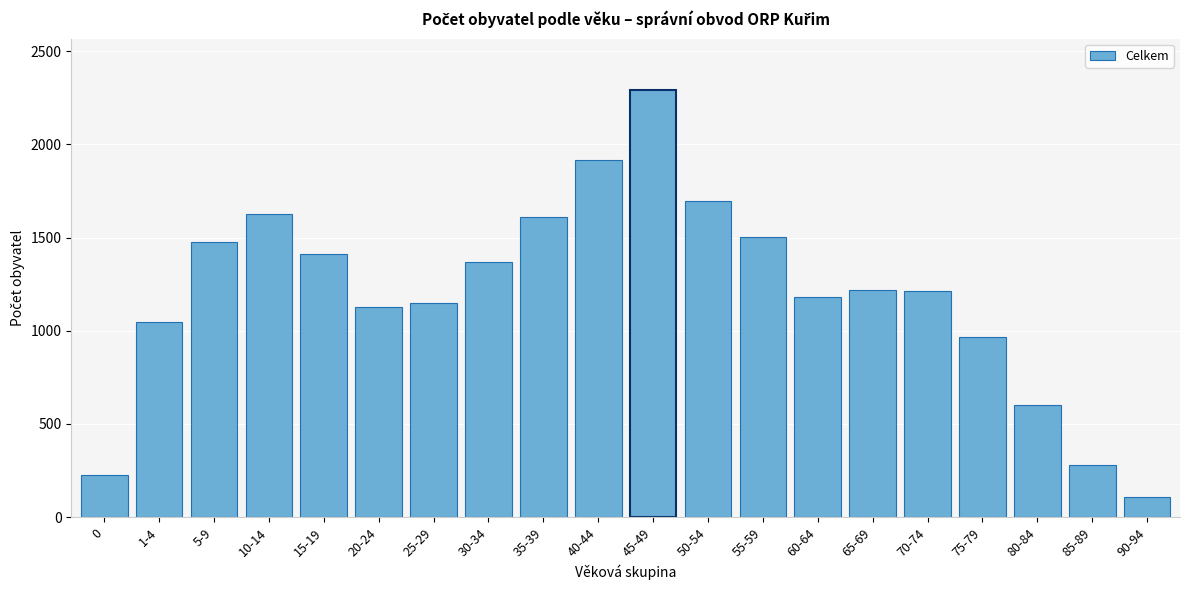

Approximately how many times larger is the value at 30-34 compared to 50-54?

0.8